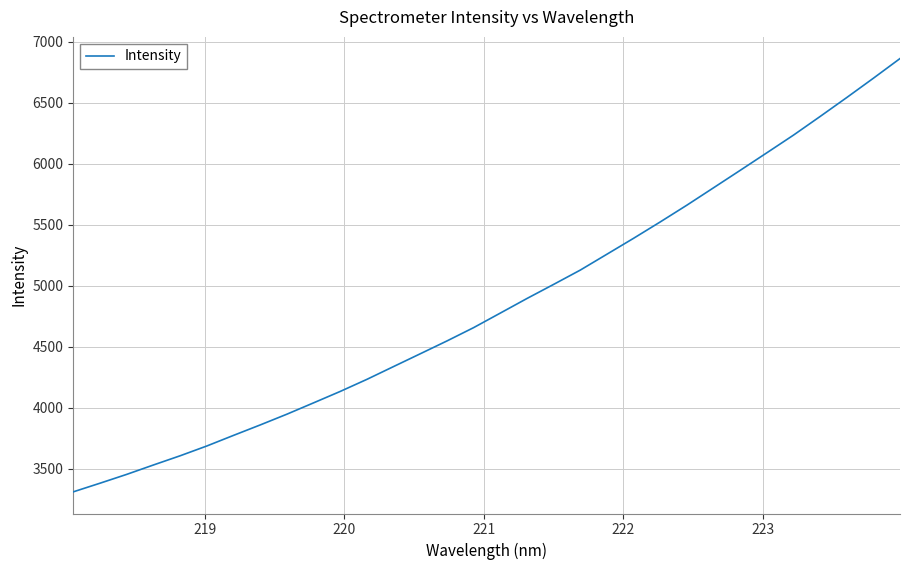

What is the difference between the maximum and minimum values?

3549.1